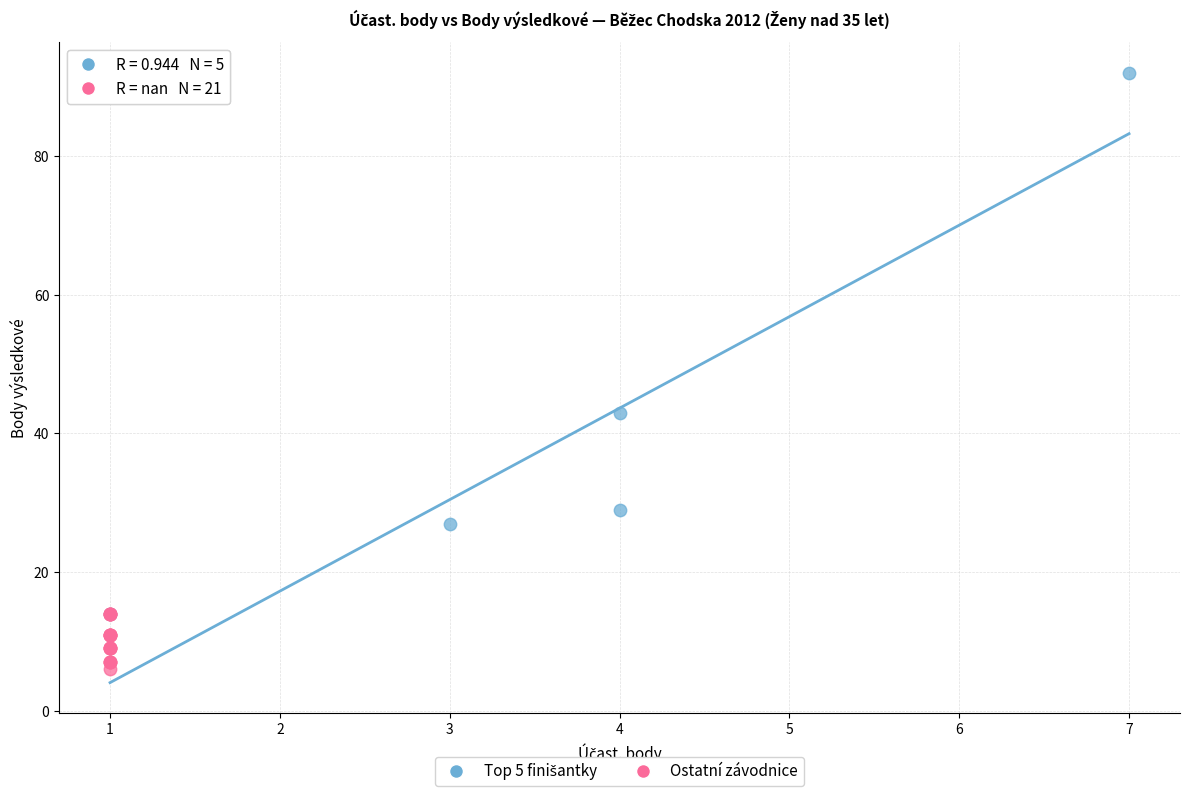

Which series contains the lowest Y value?

Ostatní závodnice